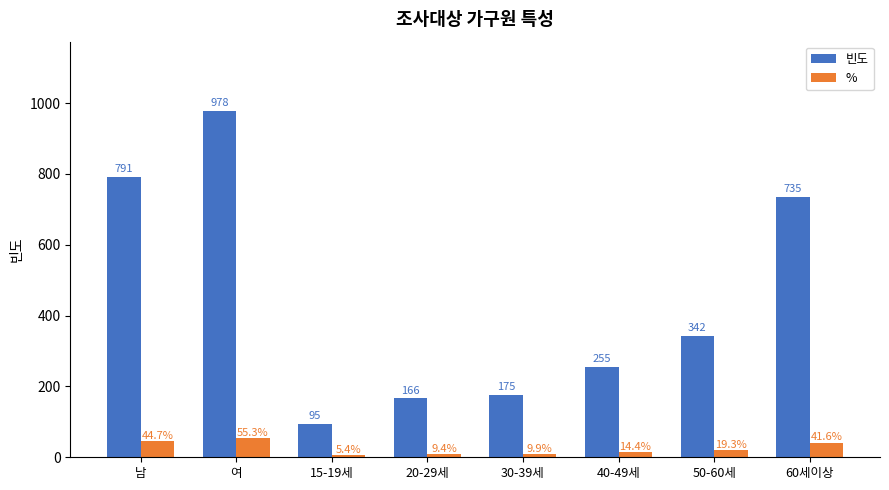

What is the difference between the highest and lowest values at 60세이상?

693.4